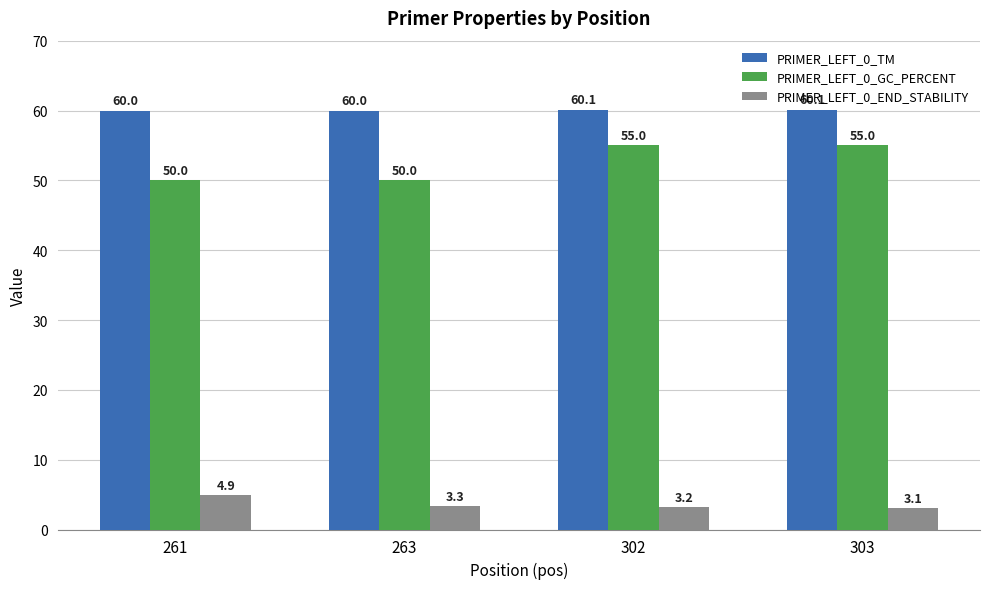

At which category is the sum across all series the highest?

302